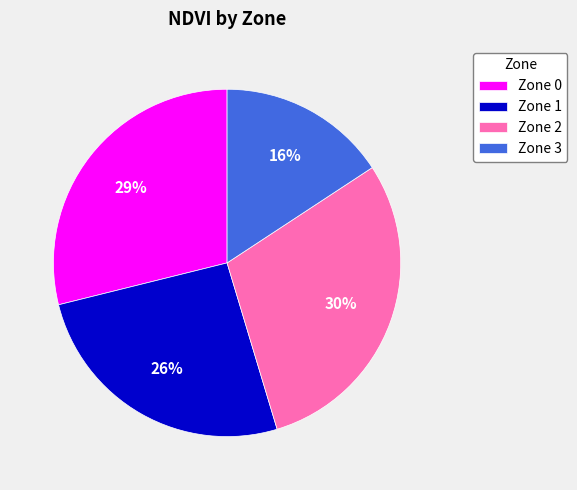

Does Zone 3 account for over 50% of the chart?

No